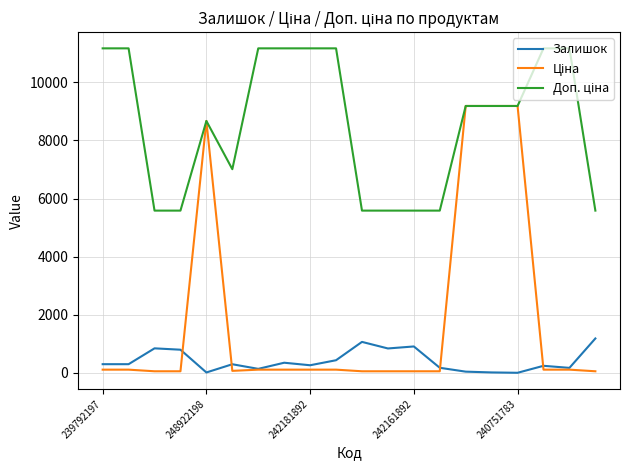

What is the maximum value shown in the chart?

11169.0